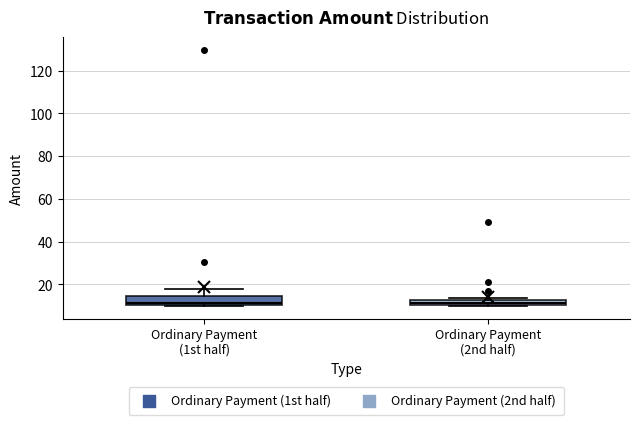

Where is the lower edge of the box for Ordinary Payment (1st half) on the y-axis? The values are not printed on the chart, so give them approximately, as read against the axis.

10